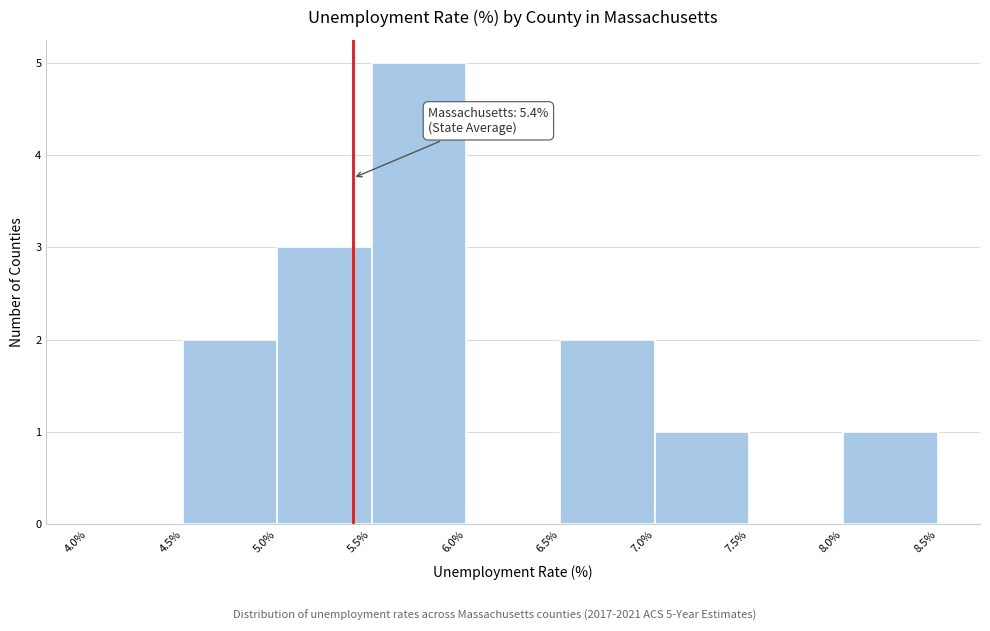

Over which range of the x-axis is the bar tallest?

5.5% to 6.0%